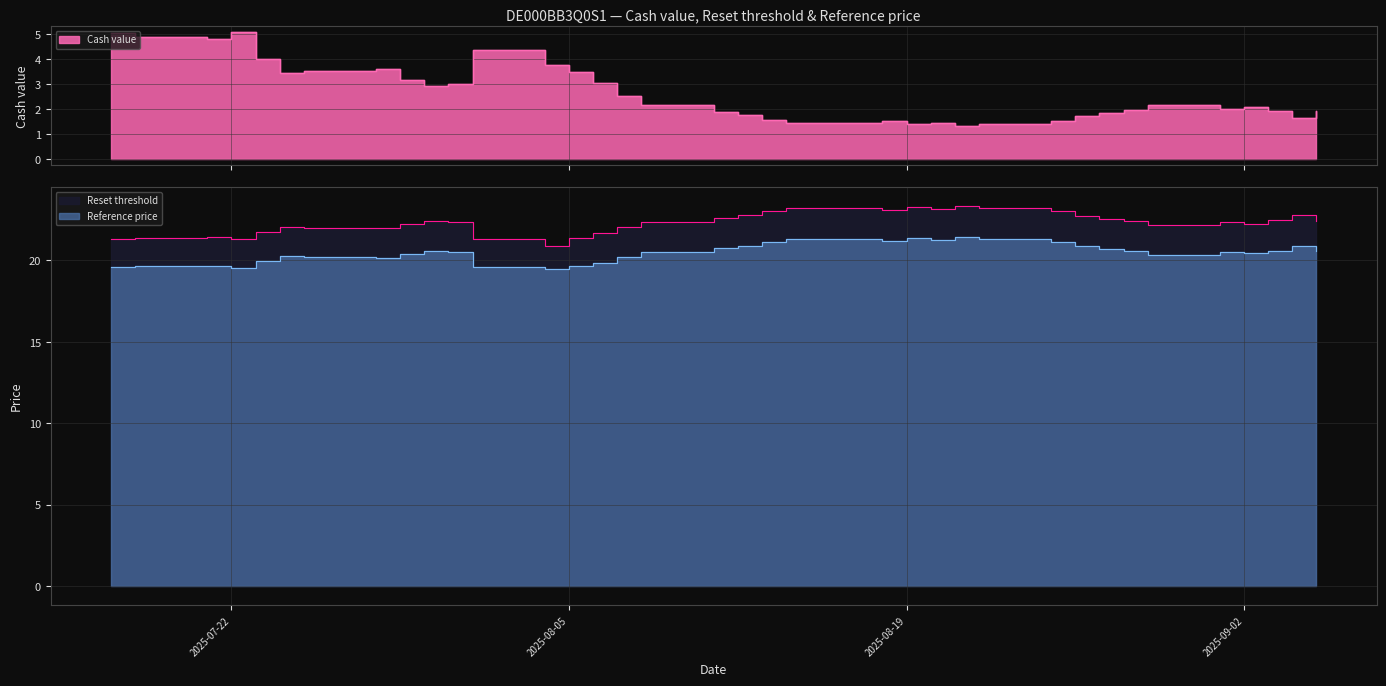

Read the Cash value value at 2025-08-11.

1.9